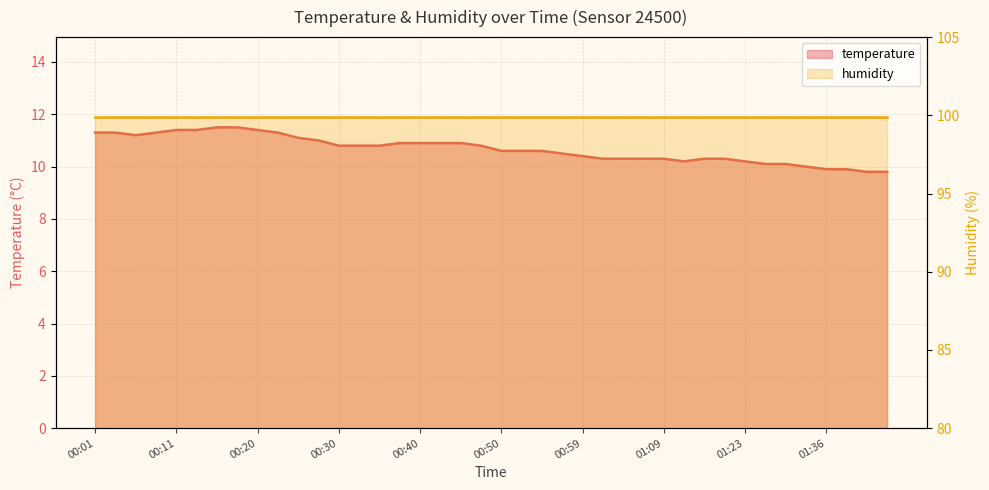

True or false: there are more than 1 points higher than both neighbors.

False